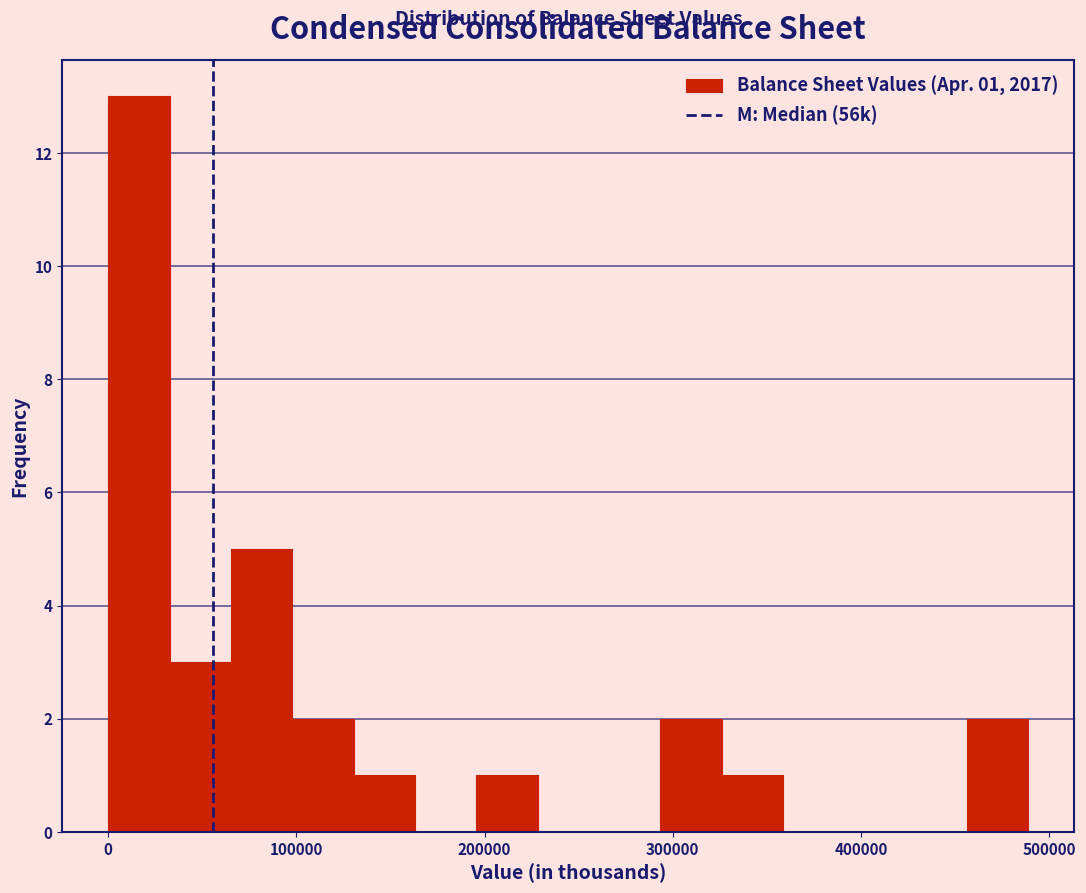

Around what value on the x-axis is the tallest bar? Give the approximate position of its centre, as read against the axis.

20000